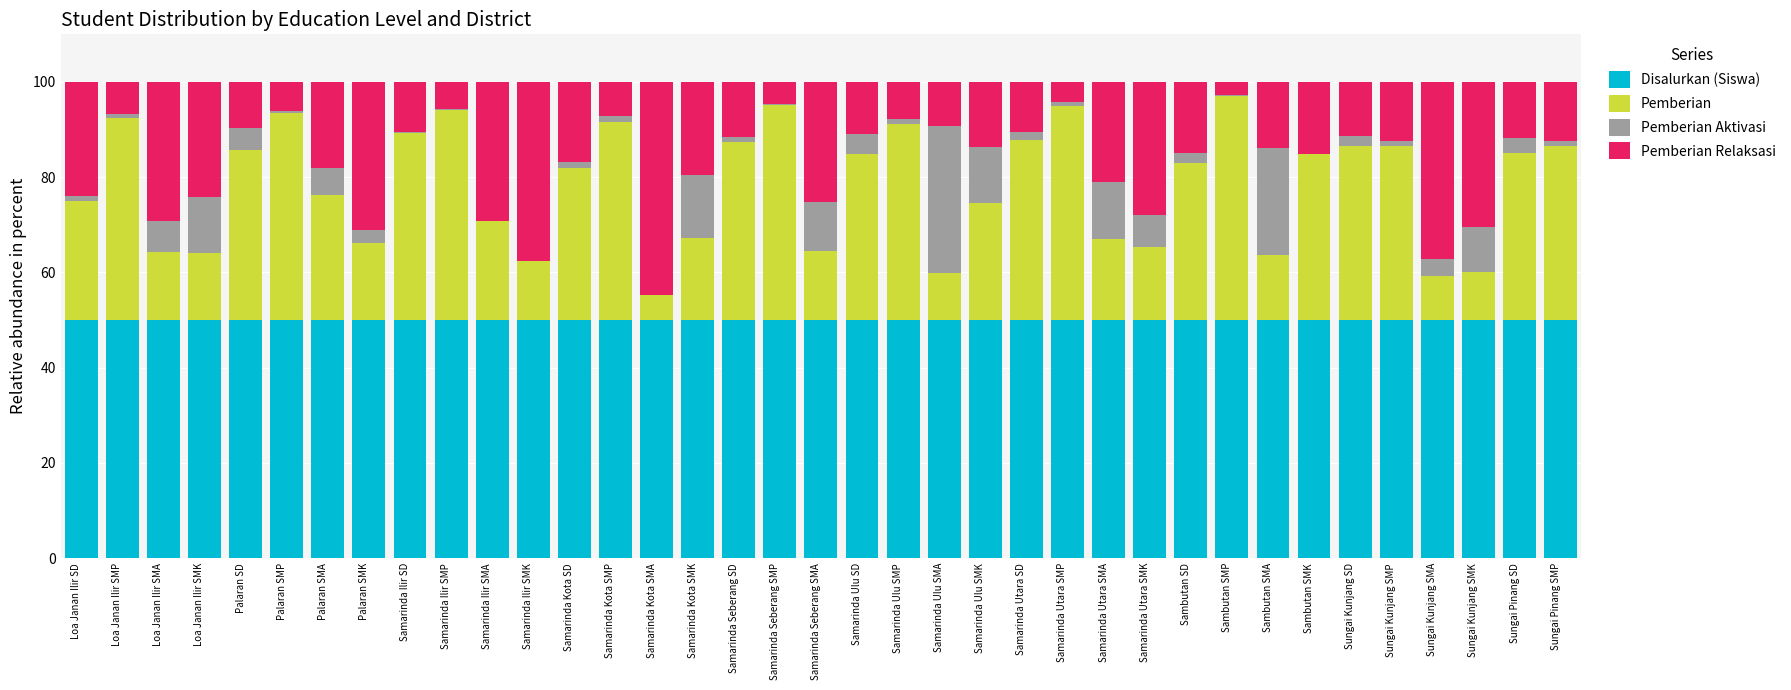

True or false: Disalurkan (Siswa) has a value of 50.0 at Samarinda Utara SMA.

True